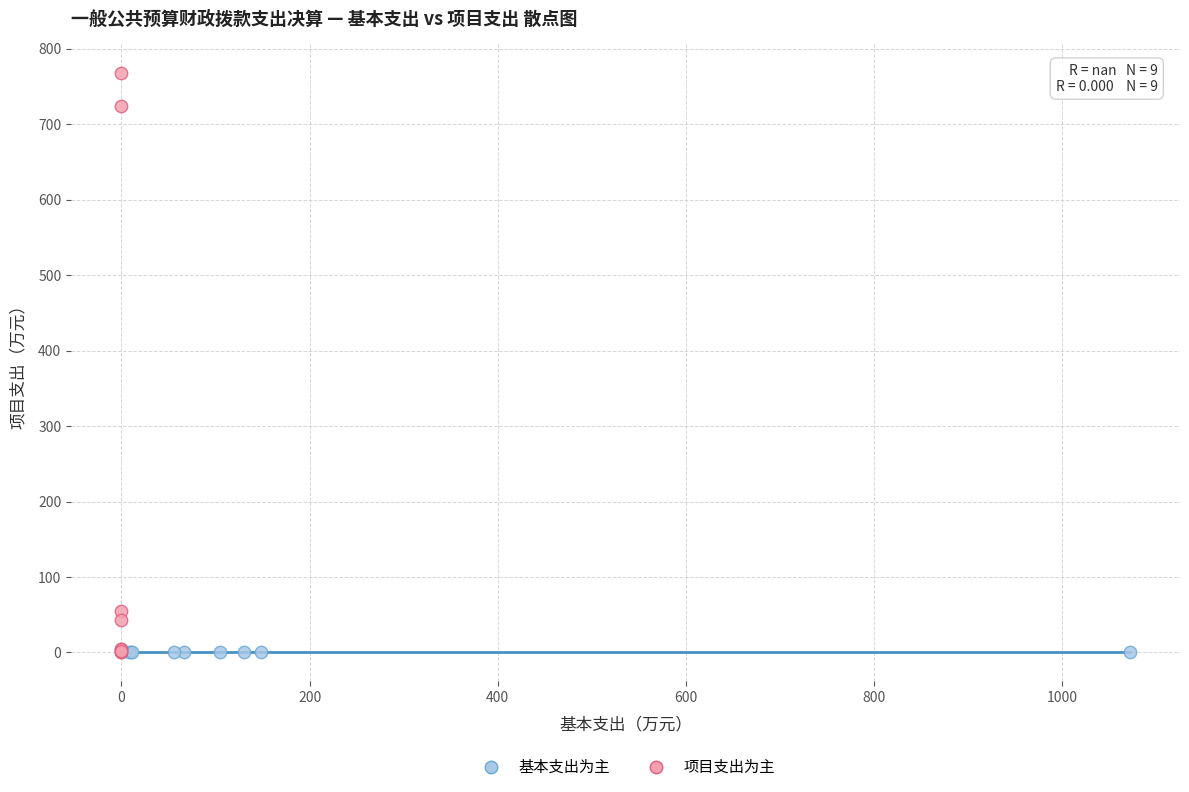

Which series reaches the maximum Y coordinate?

项目支出为主